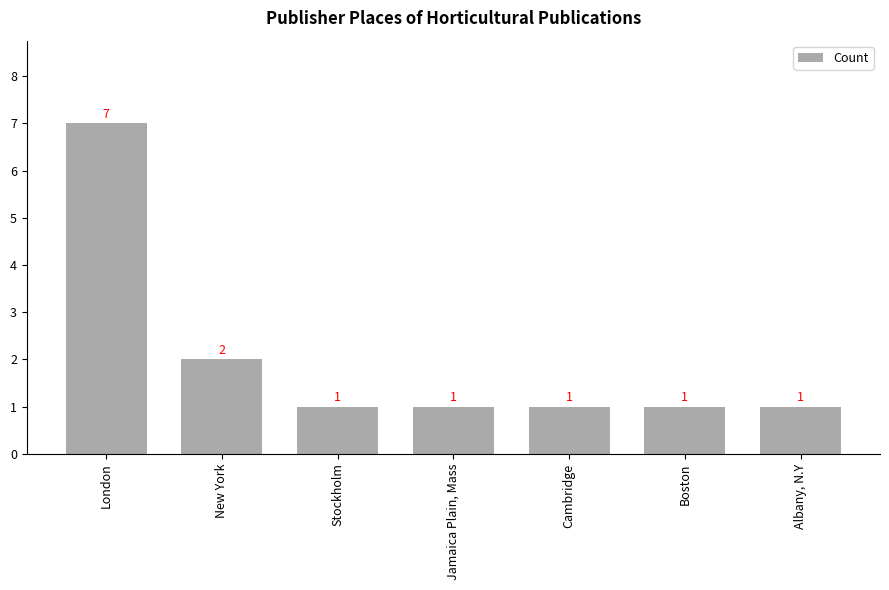

What is the sum of the values at New York and Cambridge?

3